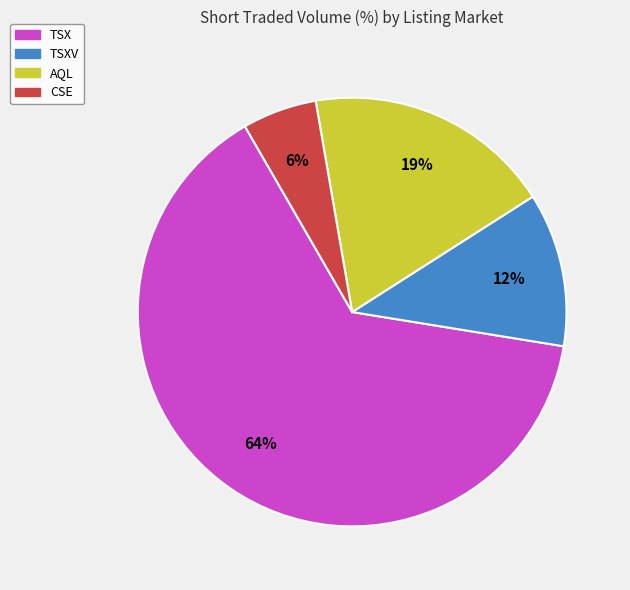

Do AQL and CSE together represent more than half of the pie?

No